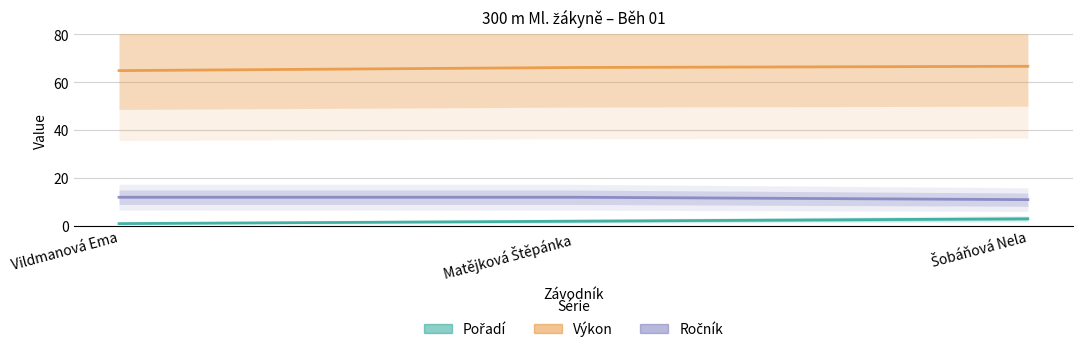

What is the label of the 2nd point from the right?

Matějková Štěpánka